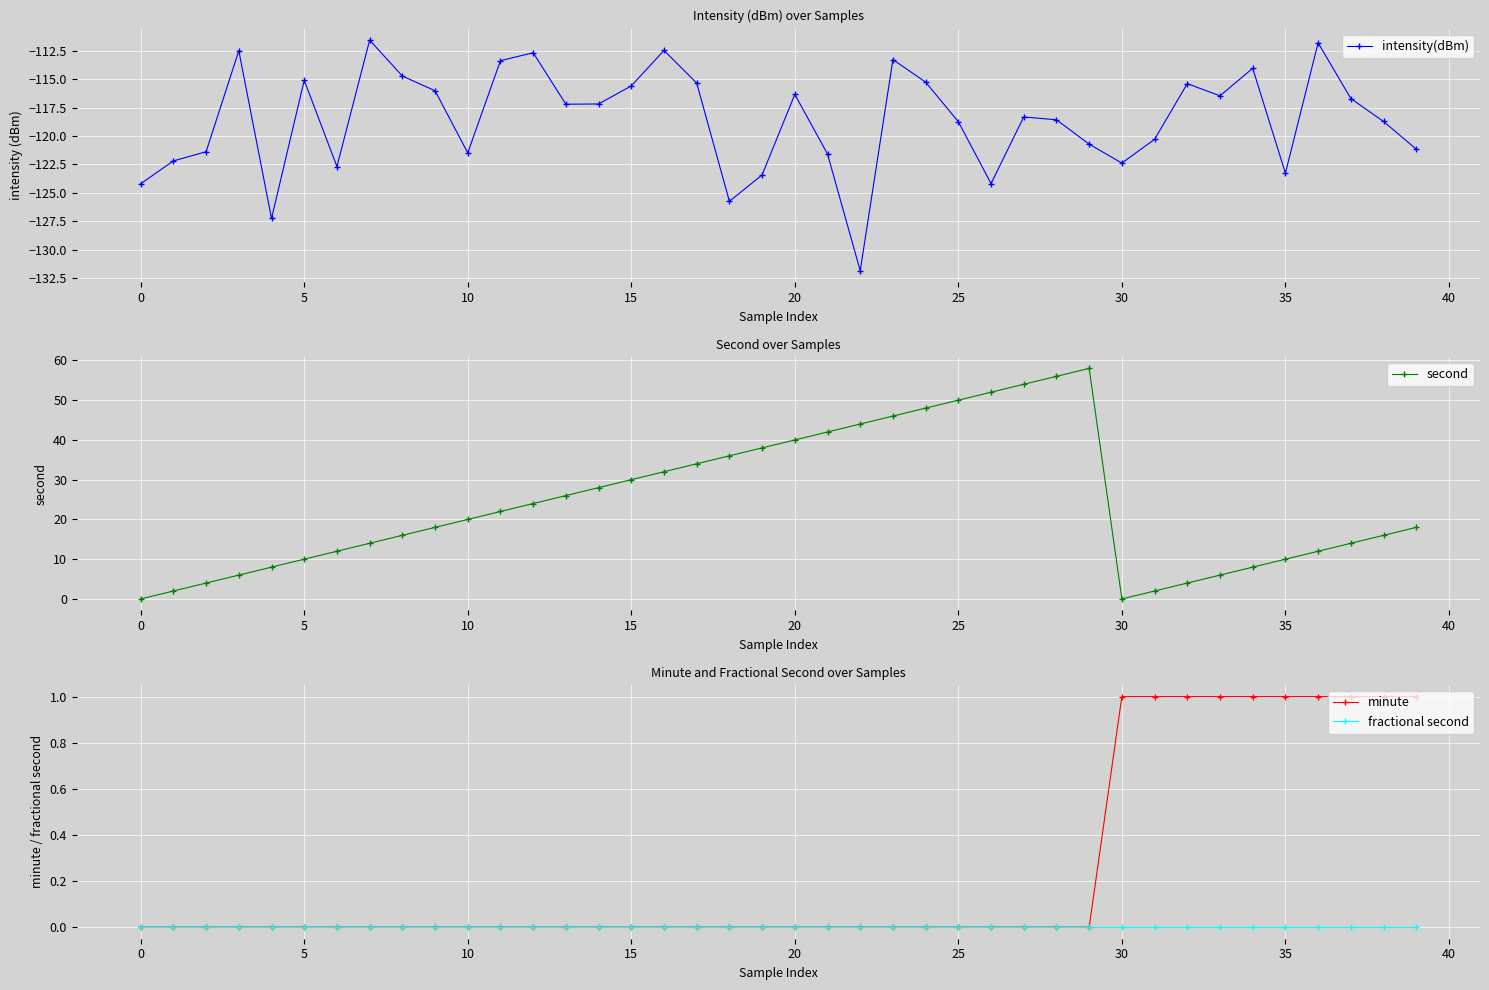

At which category is the sum across all series the highest?

28